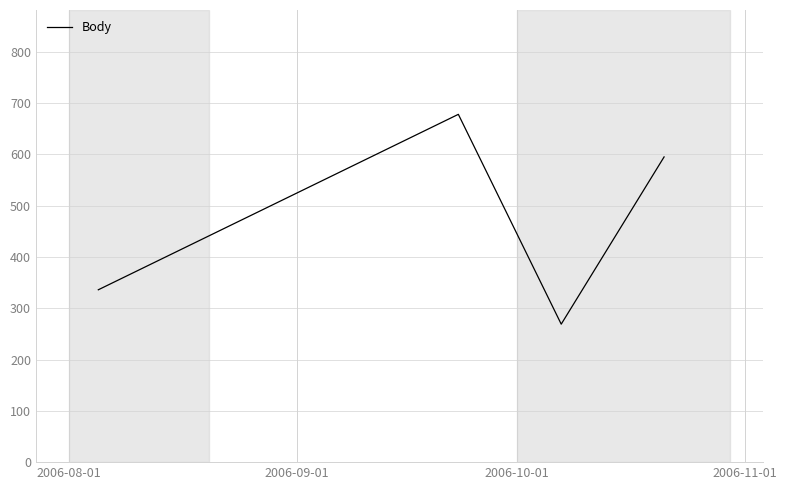

What is the smallest value displayed?

269